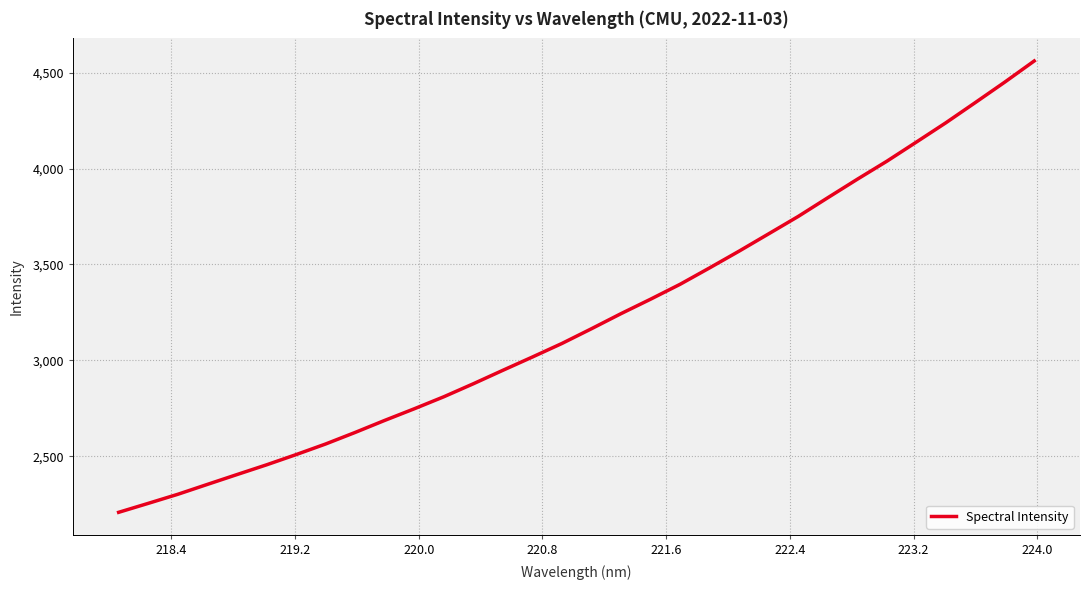

What is the greatest value displayed?

4561.0